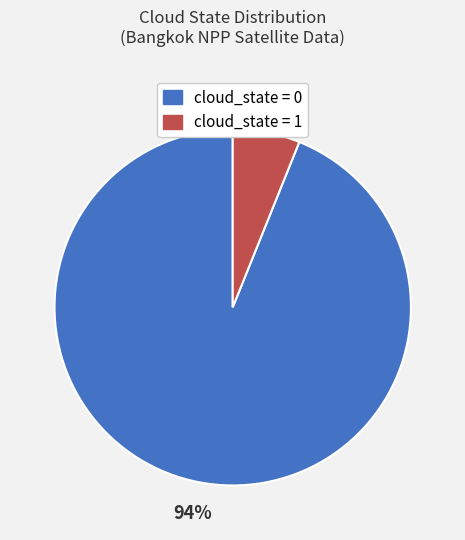

To the nearest percent, what is the average slice percentage?

50%